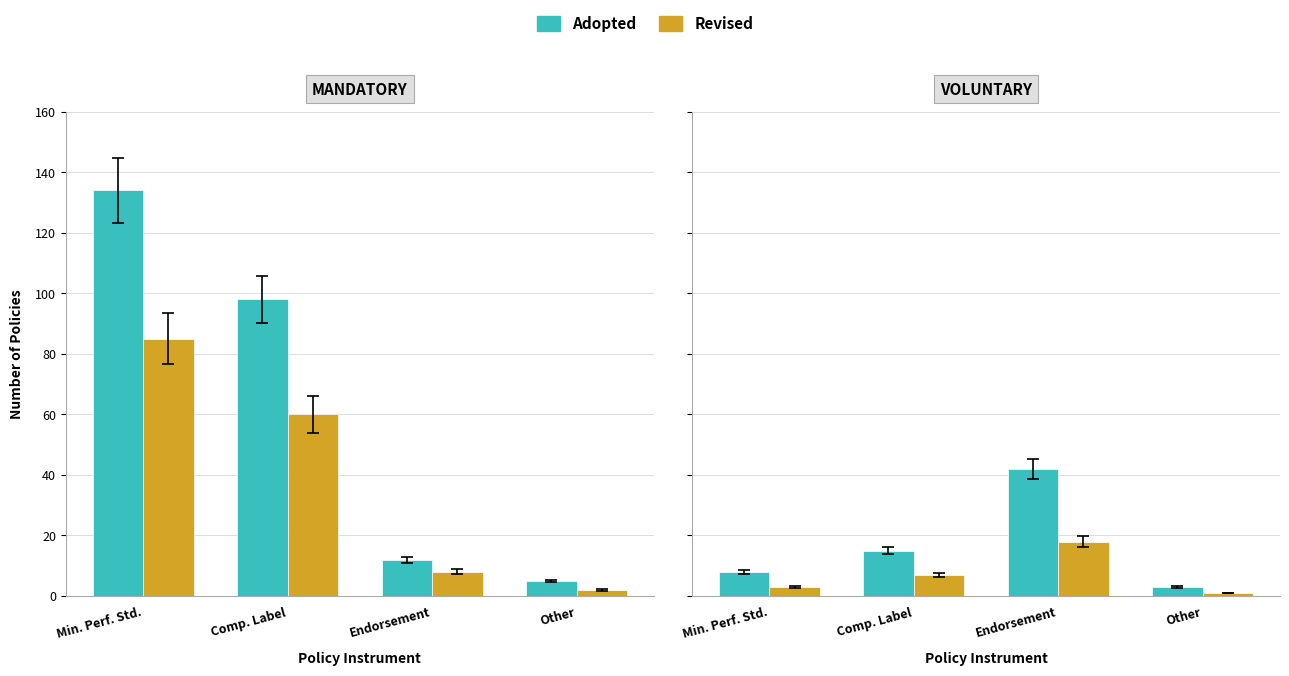

Rank the categories by Revised value from highest to lowest.

Endorsement, Comp. Label, Min. Perf. Std., Other